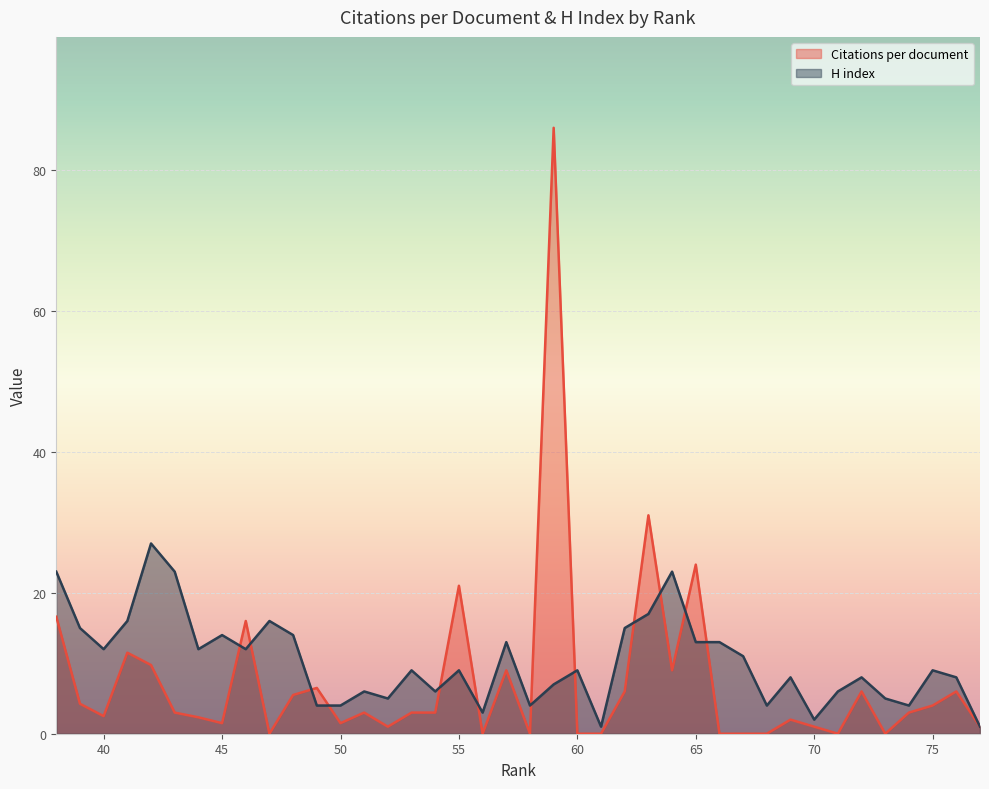

Which series ends up on top after the final intersection of H index and Citations per document?

H index